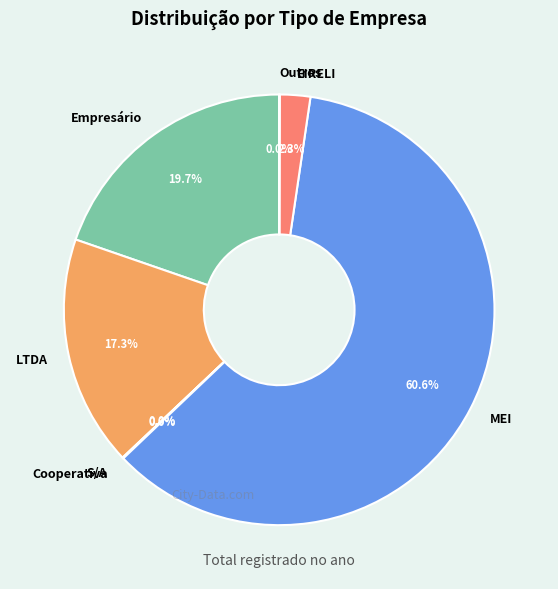

True or false: Empresário accounts for 34% of the total.

False